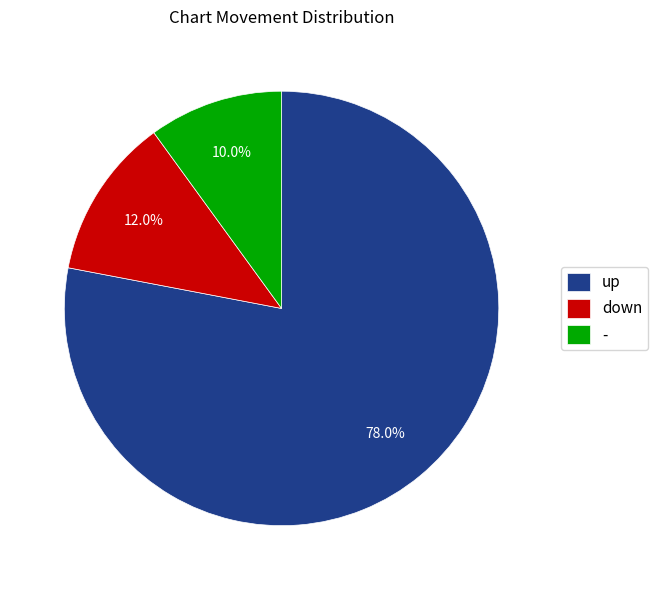

To the nearest percent, what percentage of the pie is down?

12%